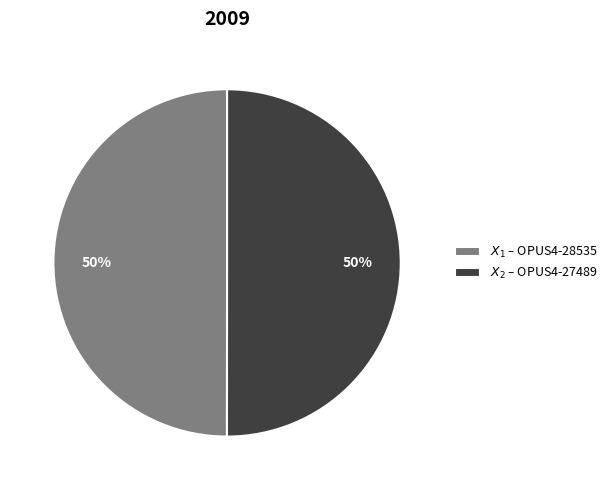

To the nearest percent, what is the average slice percentage?

50%